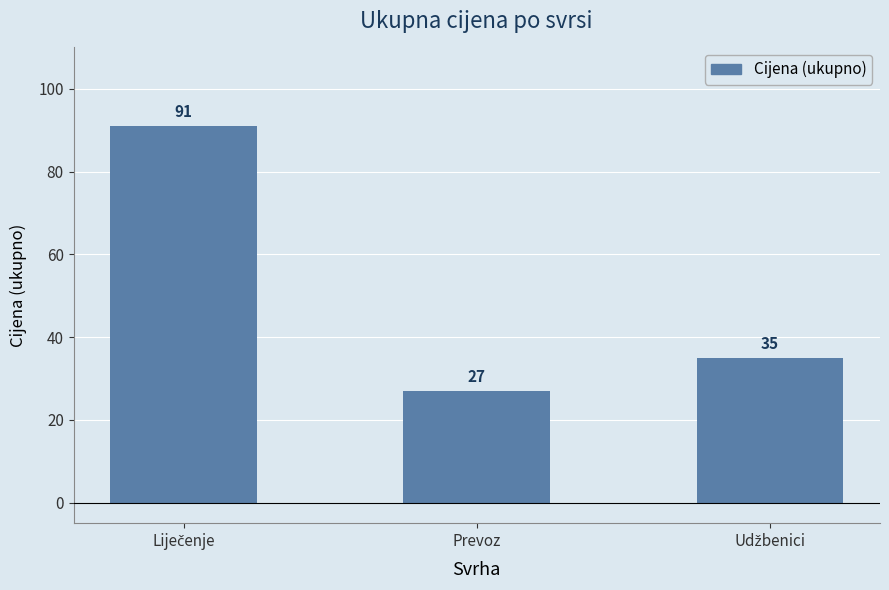

Reading right to left, what are all the values shown in this chart?

35	27	91